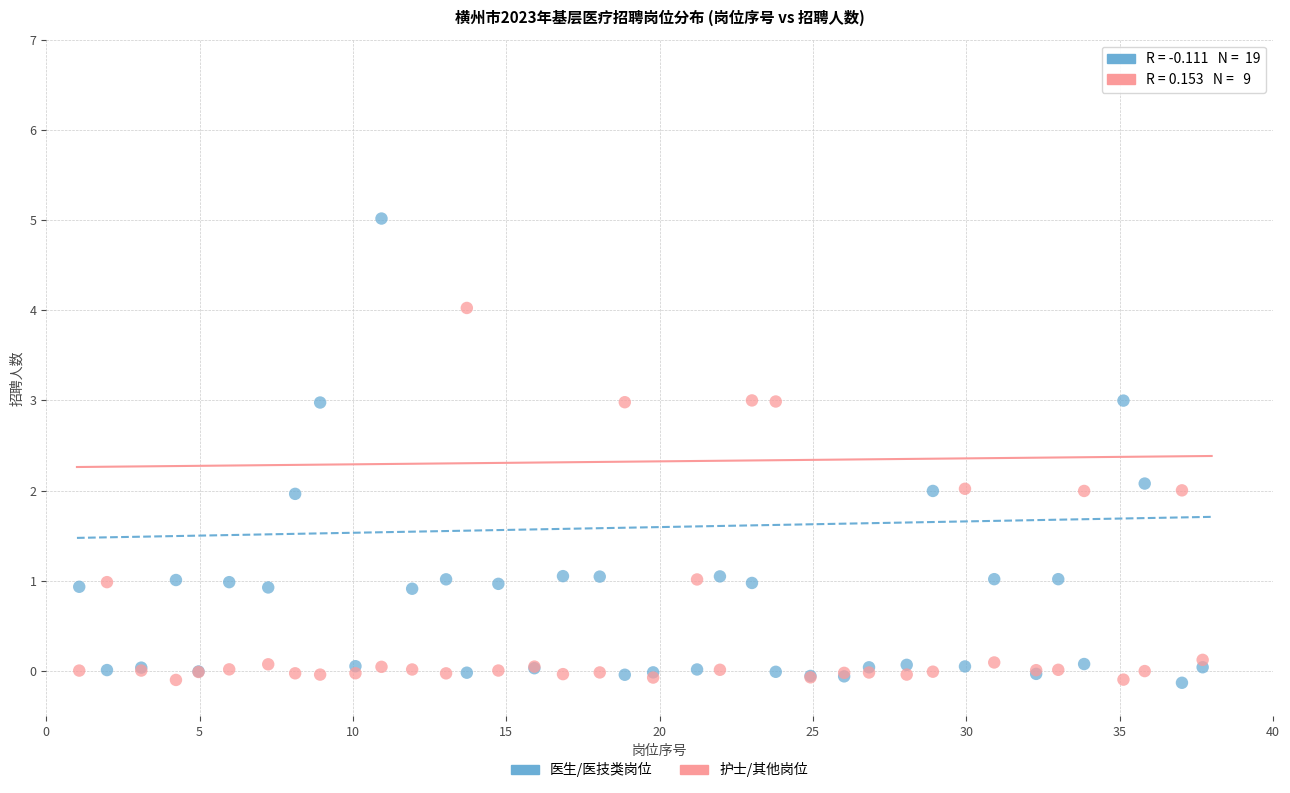

What is the X range (max minus min) for the scatter plot?

36.6